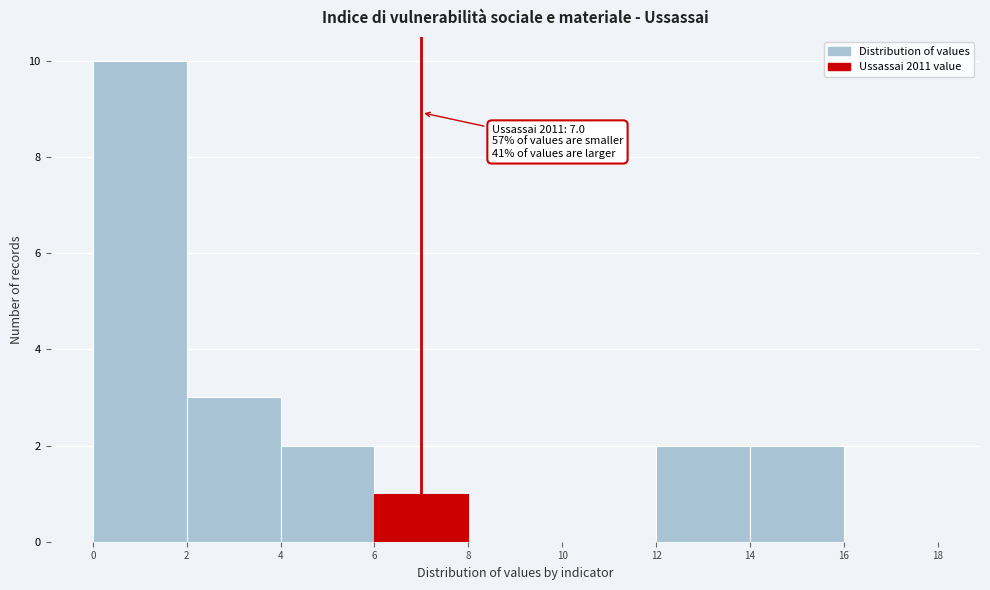

Which range on the x-axis has the tallest bar?

0 to 2